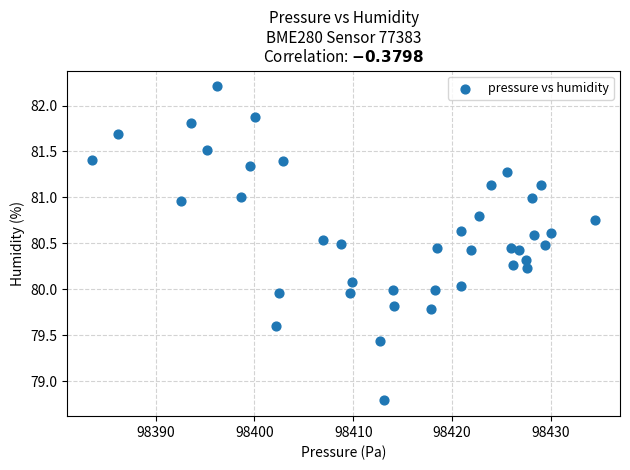

What is the range of Y values (max minus min)?

3.4